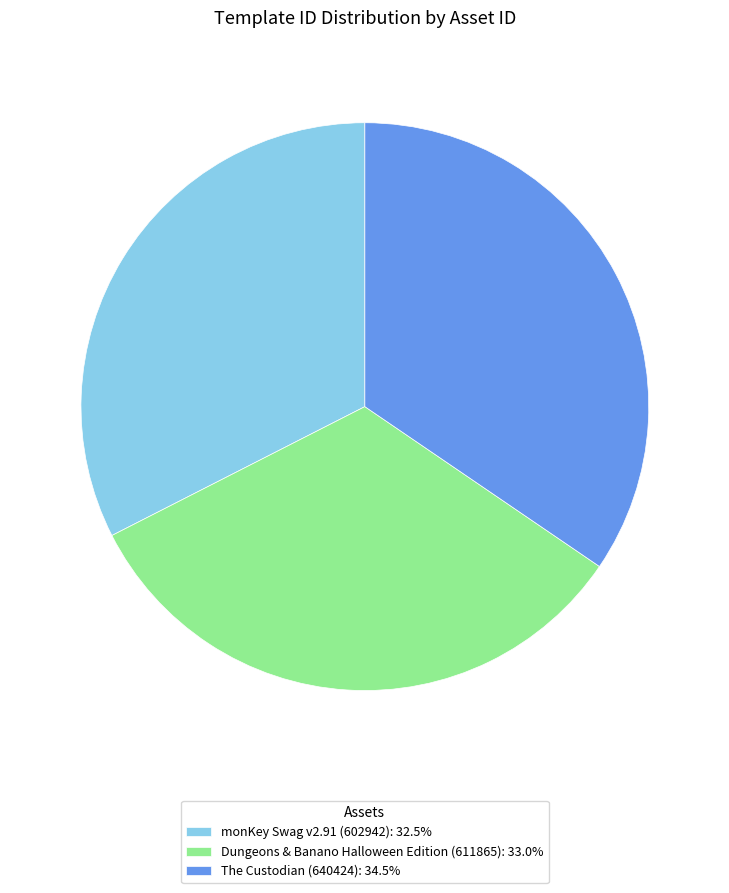

Is Dungeons & Banano Halloween Edition (611865): 33.0% the majority of the pie?

No